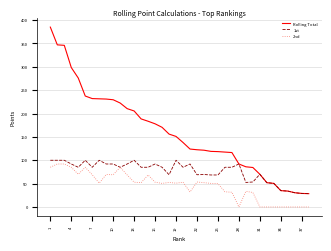

True or false: 2nd and Rolling Total cross at least once.

False